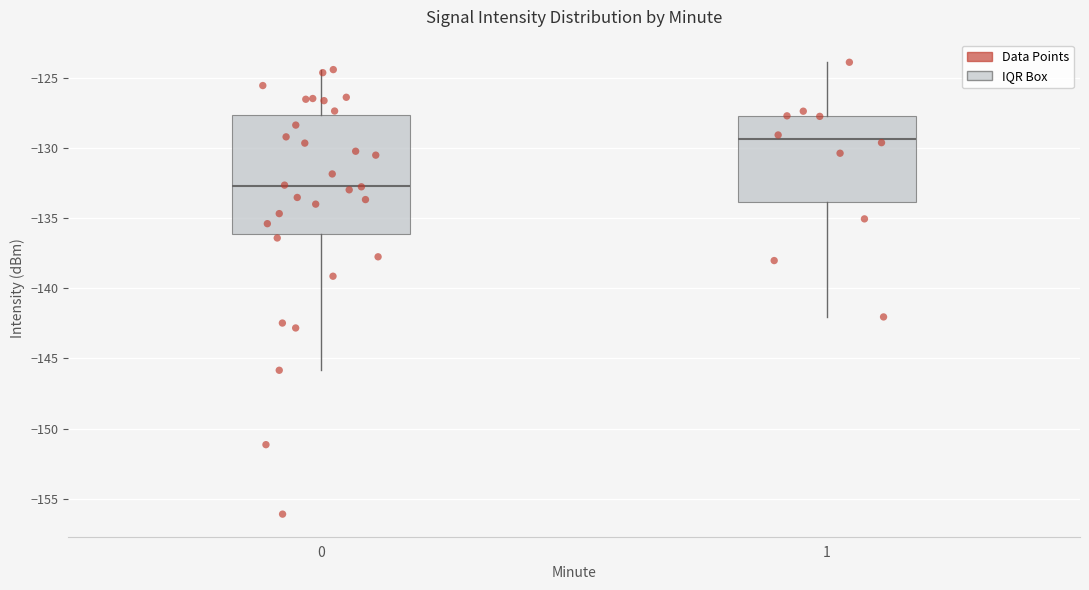

Reading left to right, read every box against the y-axis: the position of its median line, the range the box covers, and the ends of its whiskers. The values are not printed on the chart, so give them approximately, as read against the axis.

0: median -132.5, box -136.0 to -127.5, whiskers -146.0 to -124.5
1: median -129.5, box -134.0 to -127.5, whiskers -142.0 to -124.0